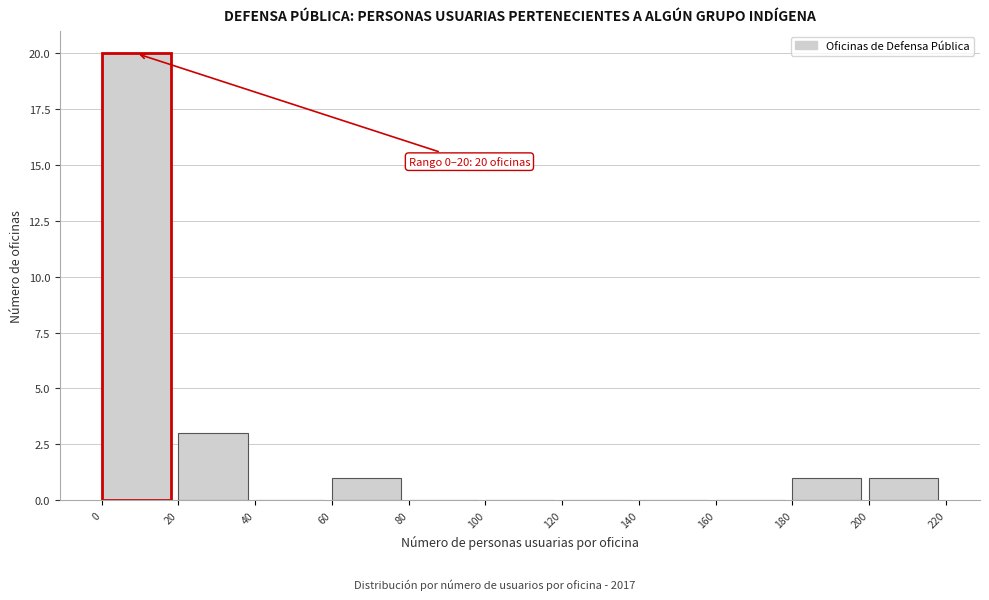

Which range on the x-axis has the tallest bar?

0 to 20